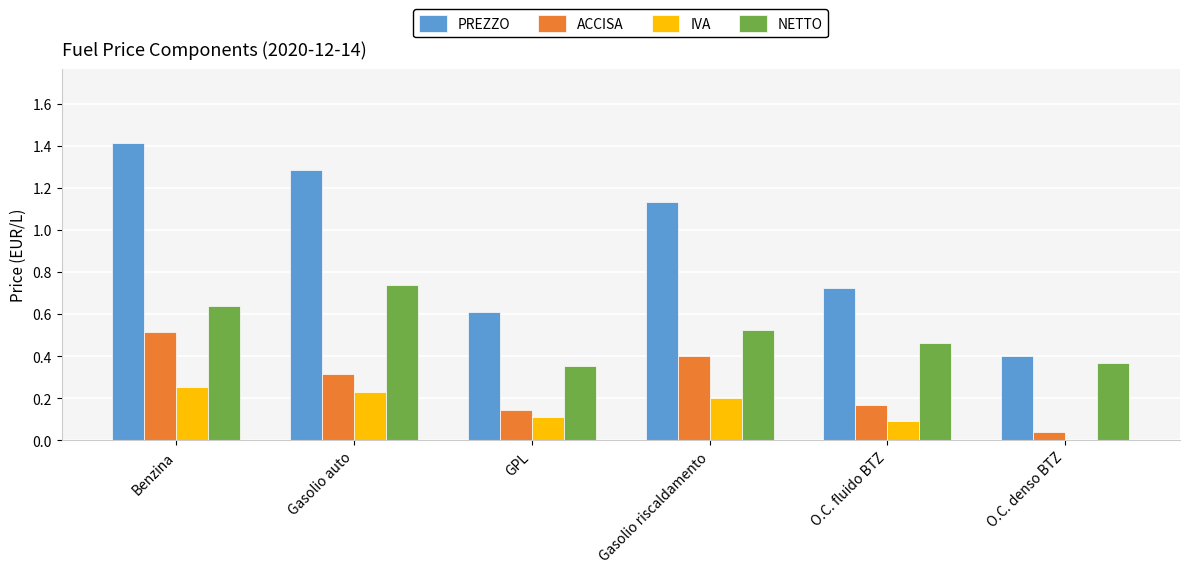

The value of IVA at GPL is 0.1. True or false?

True